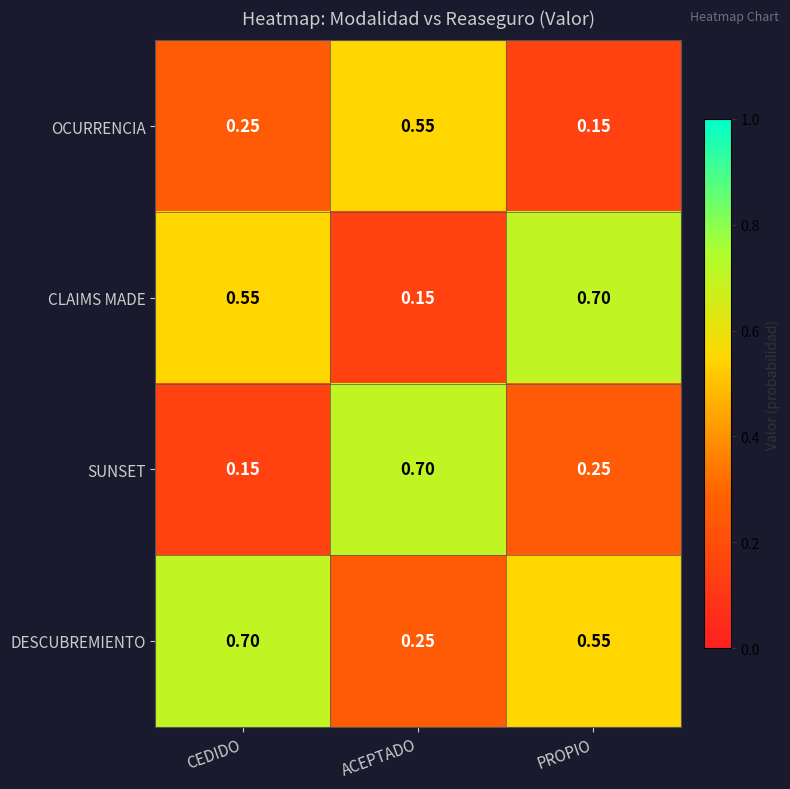

At which label does DESCUBREMIENTO reach its minimum?

ACEPTADO